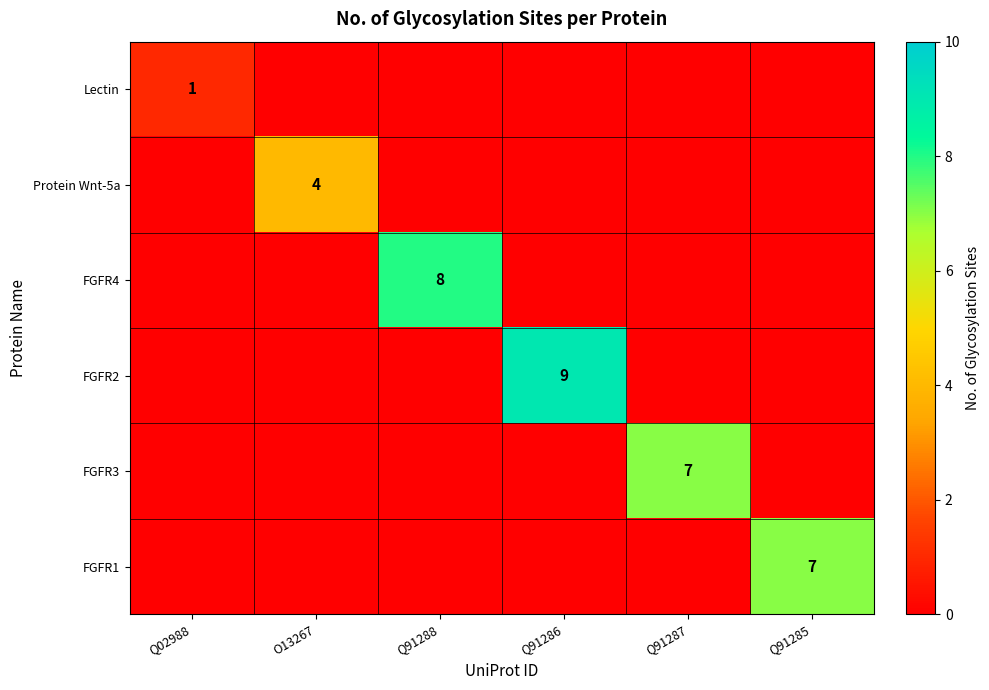

True or false: FGFR2 has a value of 16 at Q91286.

False